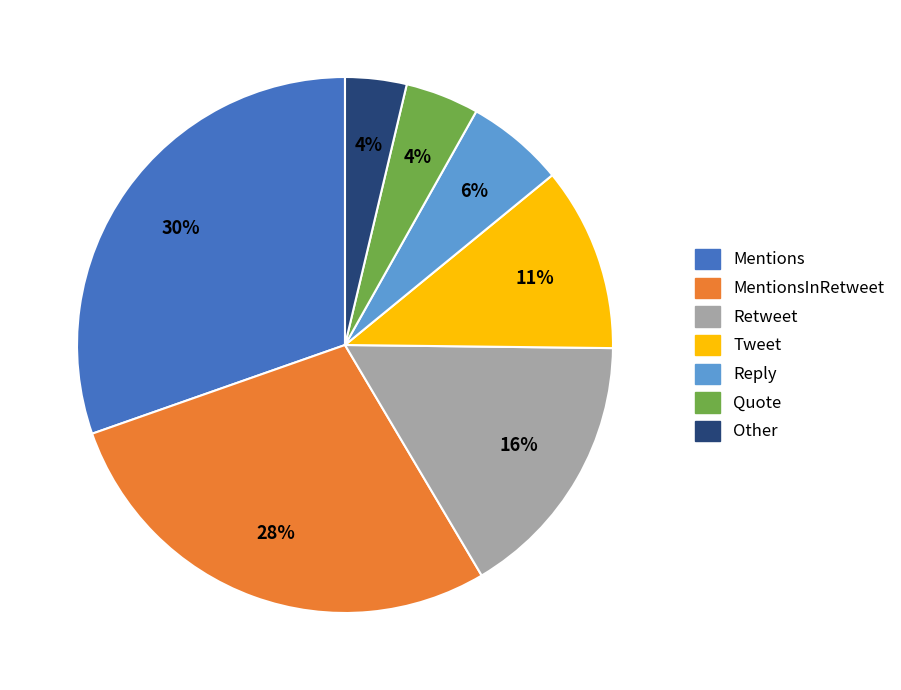

True or false: Mentions accounts for 30% of the total.

True